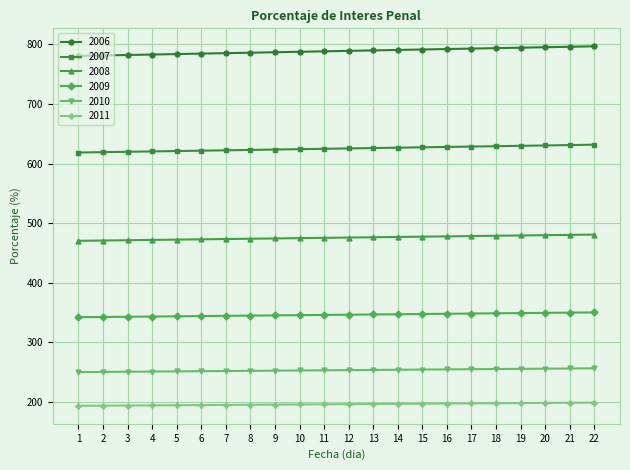

Which series has the widest spread of values?

2006